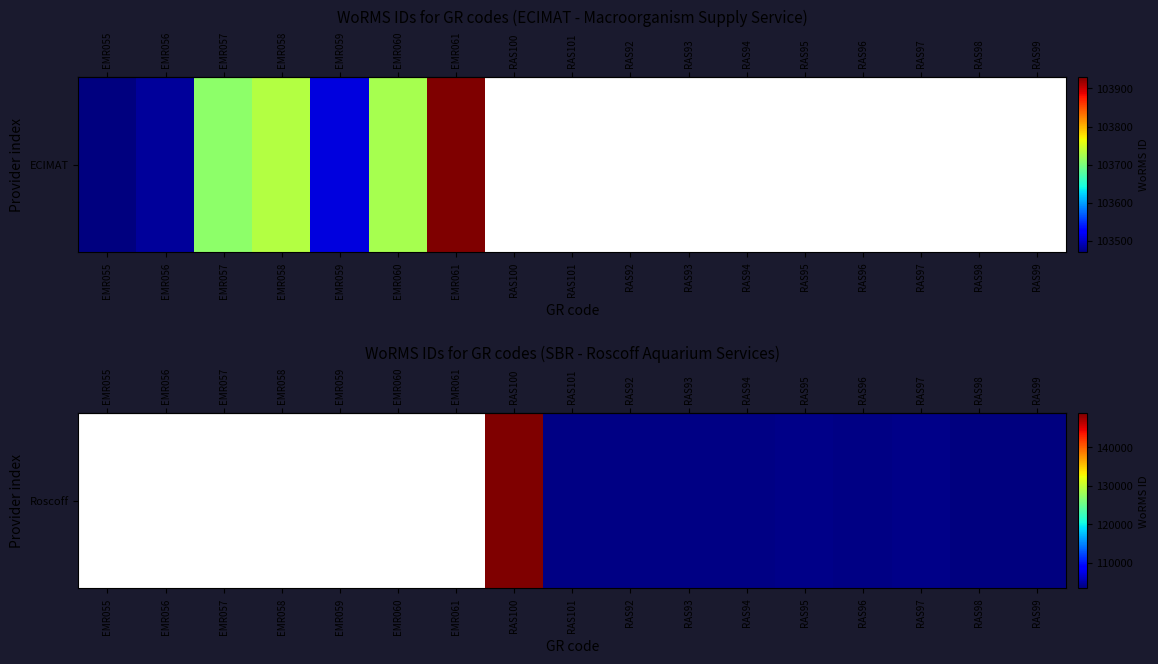

Between EMR058 and EMR060, which is larger?

EMR060